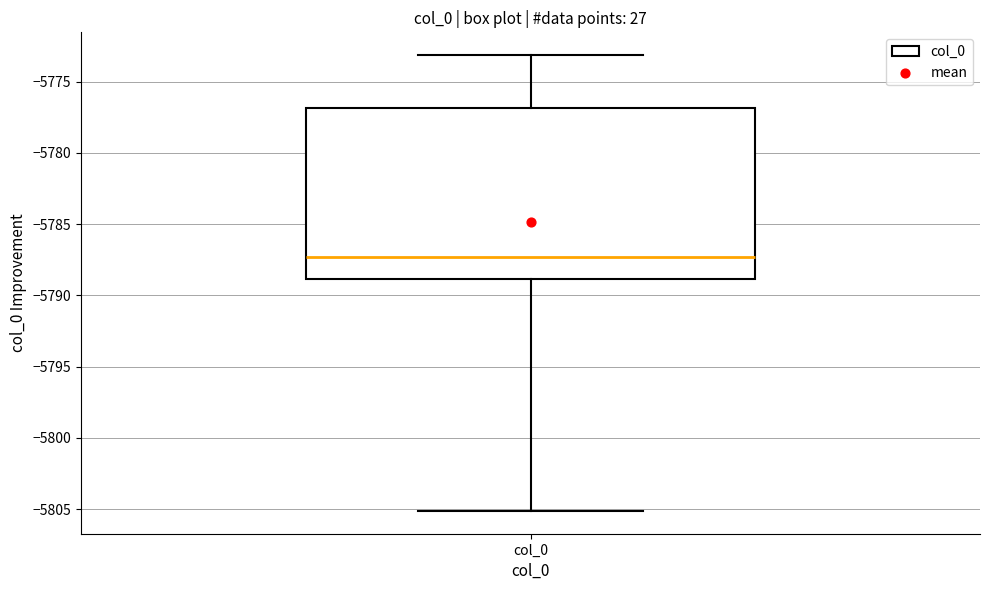

Where is the upper edge of the box for col_0 on the y-axis? The values are not printed on the chart, so give them approximately, as read against the axis.

-5777.0